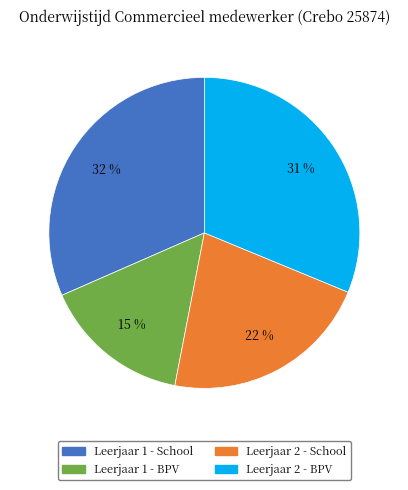

What is the ratio of the value at Leerjaar 2 - BPV to the value at Leerjaar 1 - School?

1.0